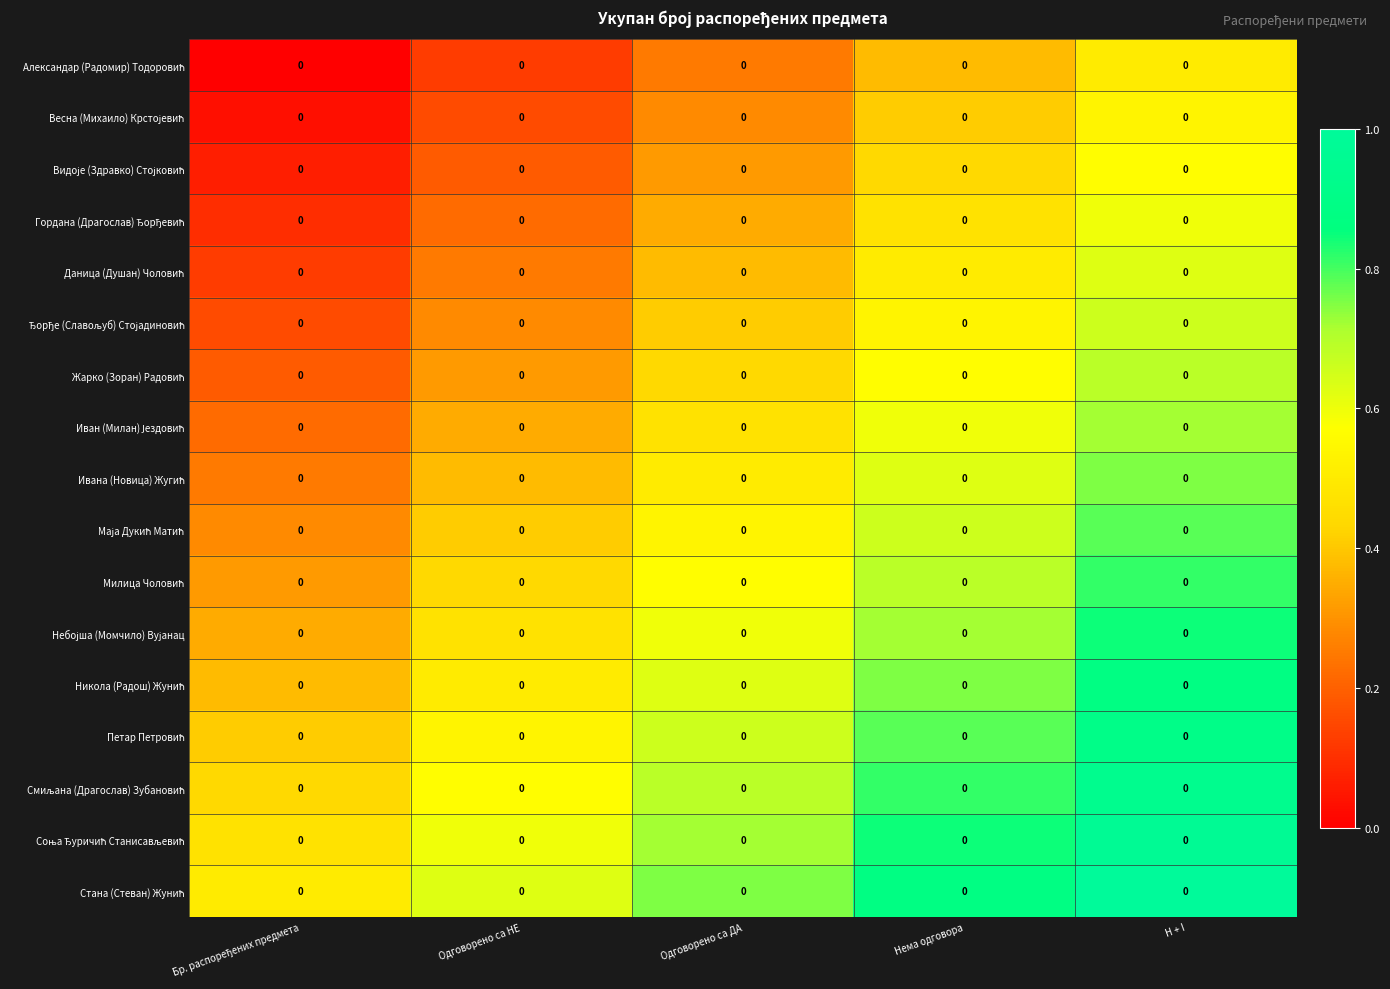

Which label corresponds to the smallest value in the chart?

Бр. распоређених предмета